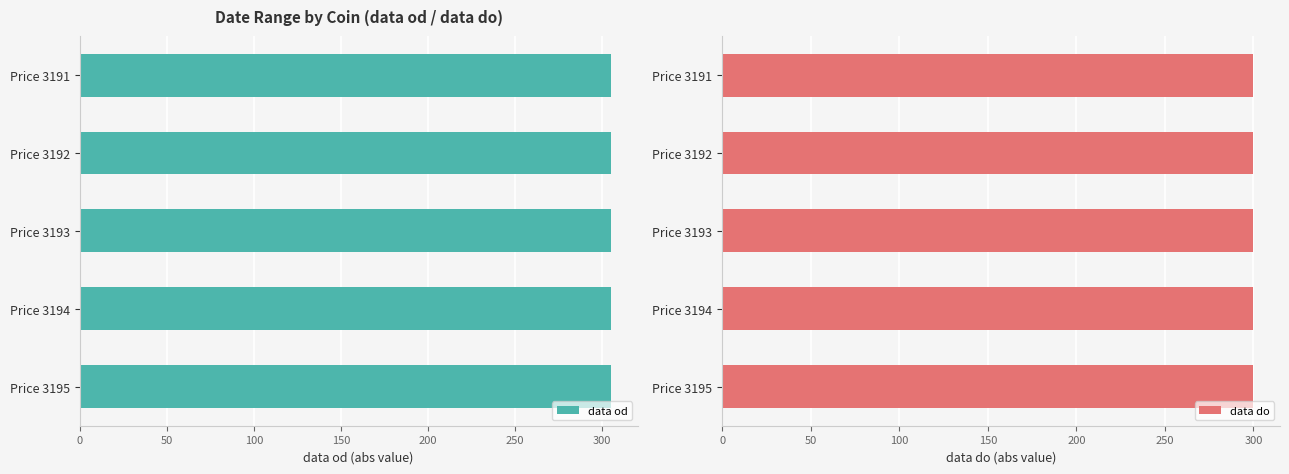

True or false: data do has a value of -300 at Price 3194.

True